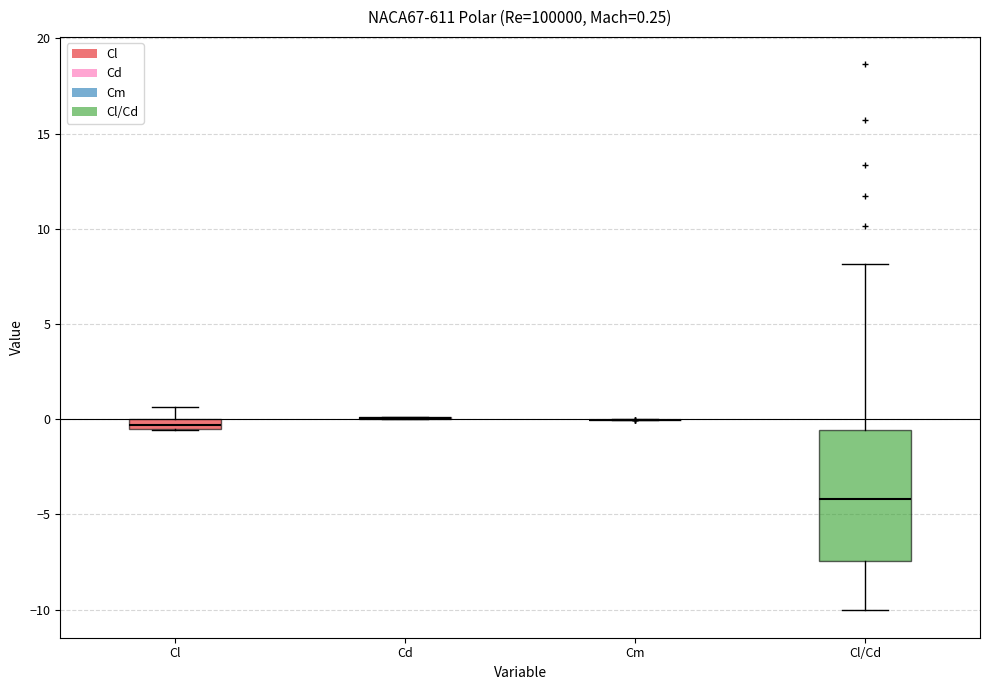

Comparing the boxes themselves (not the whiskers), which one is the tallest?

Cl/Cd